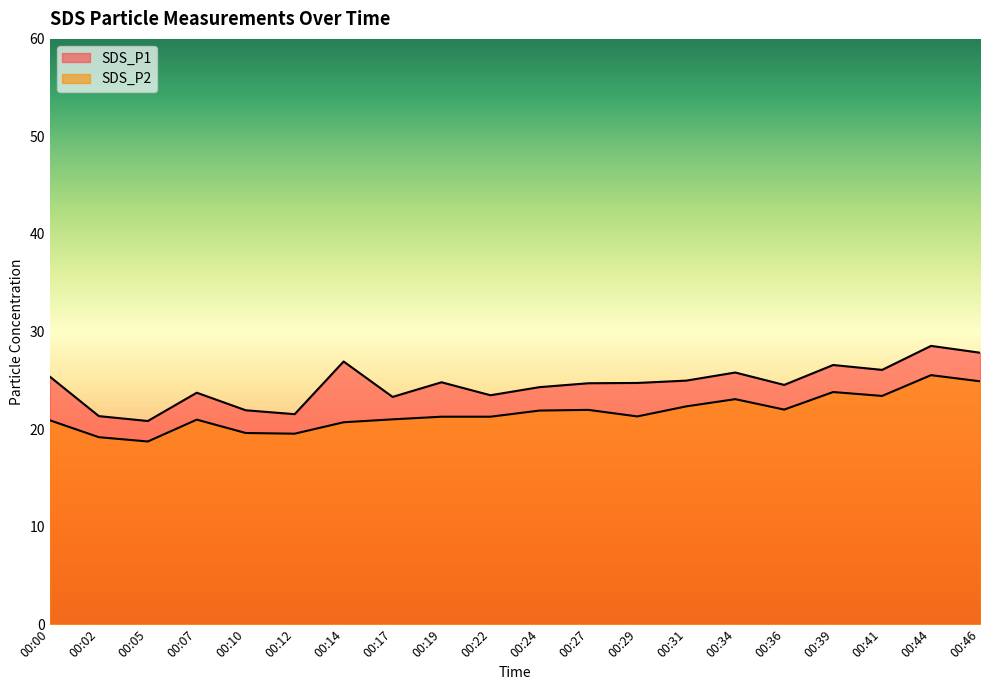

The value of SDS_P2 at 00:39 is 23.8. True or false?

True